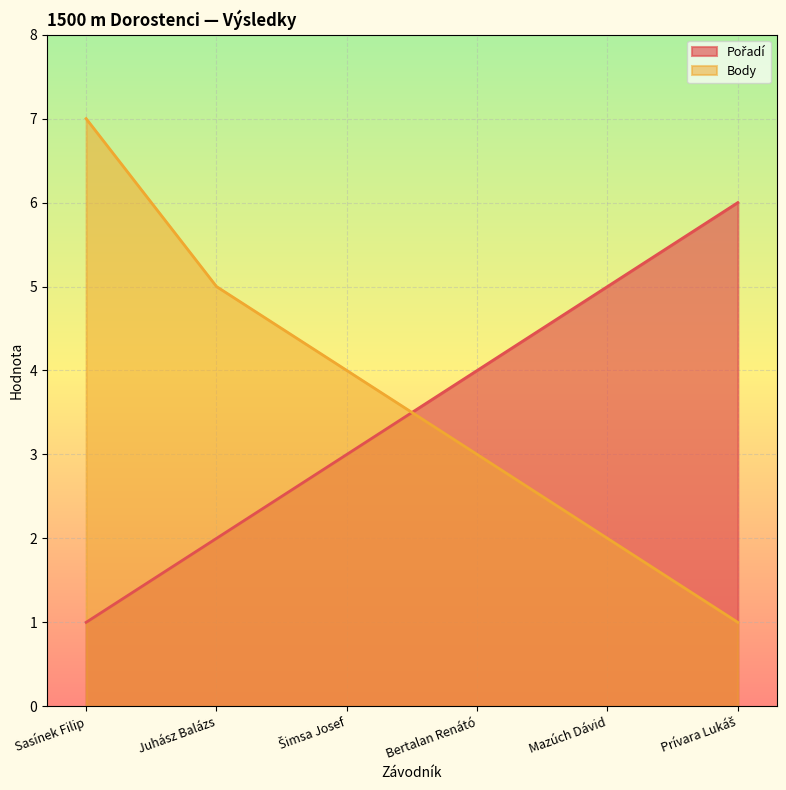

Which has a higher value, Sasínek Filip or Juhász Balázs?

Juhász Balázs